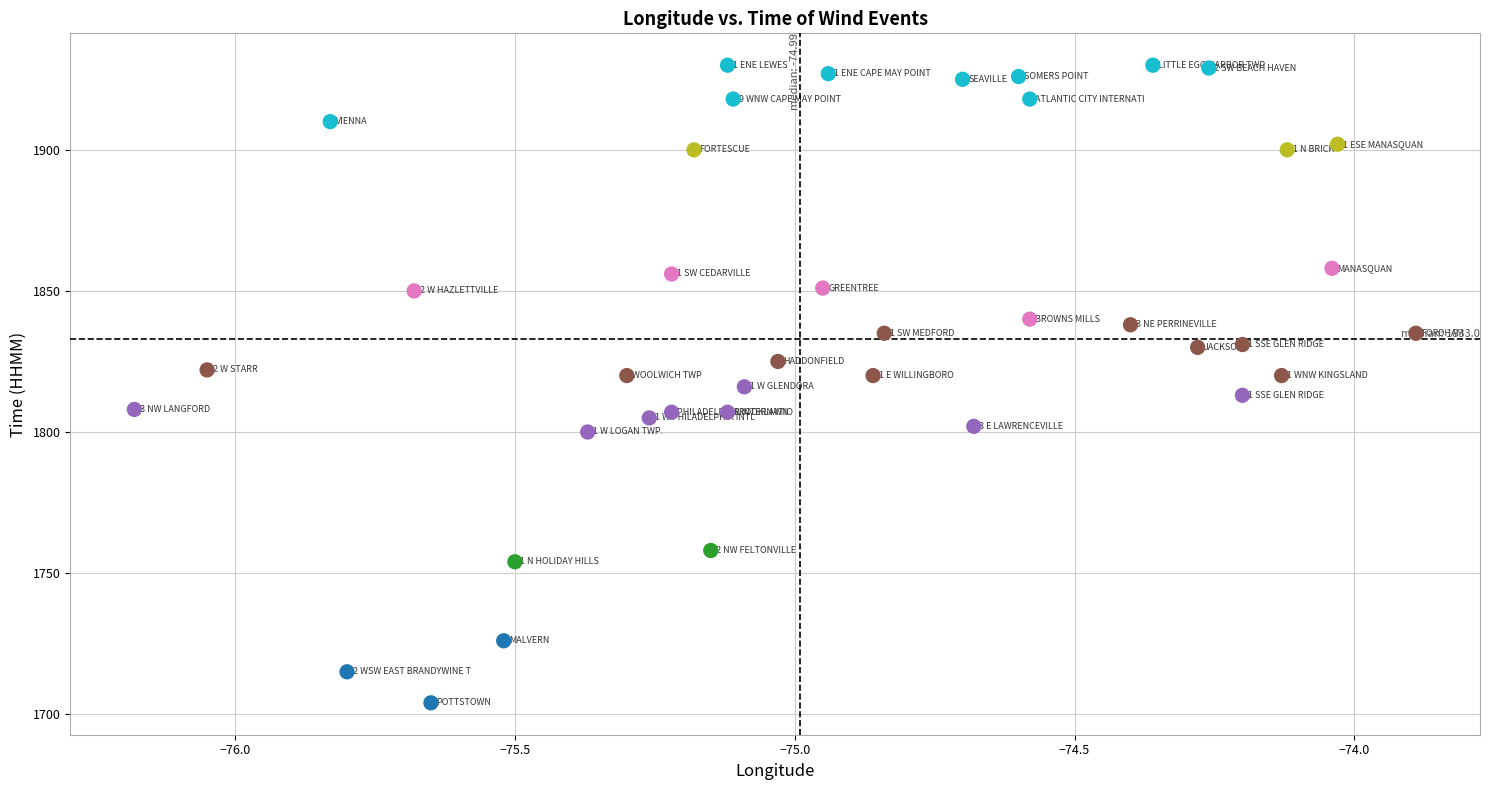

What is the range of Y values (max minus min)?

226